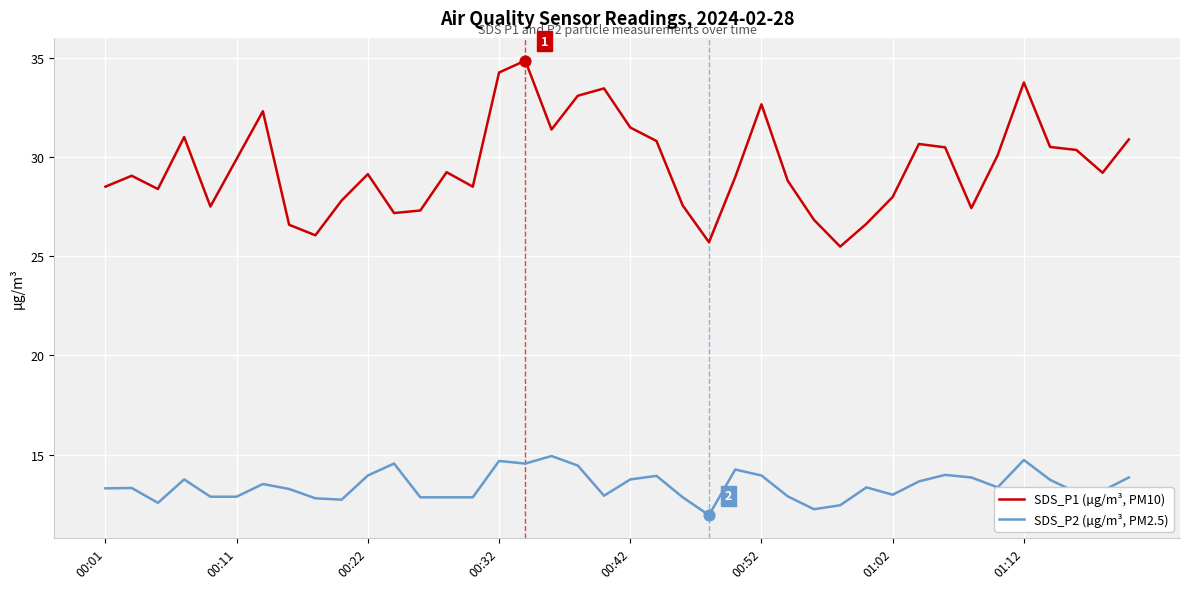

Which series has the widest spread of values?

SDS_P1 (µg/m³, PM10)